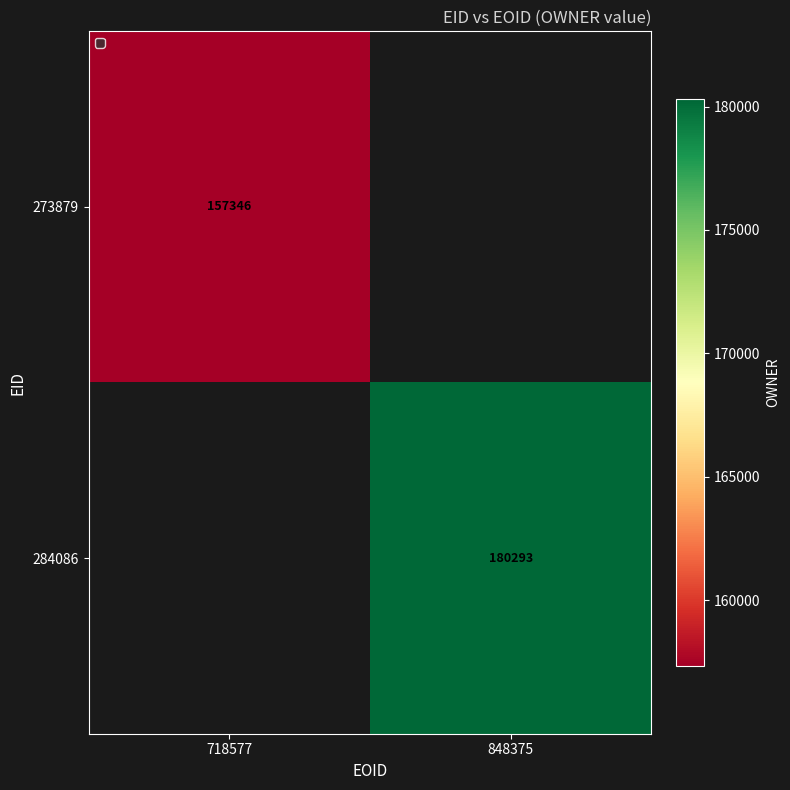

What is the greatest value displayed?

180293.0